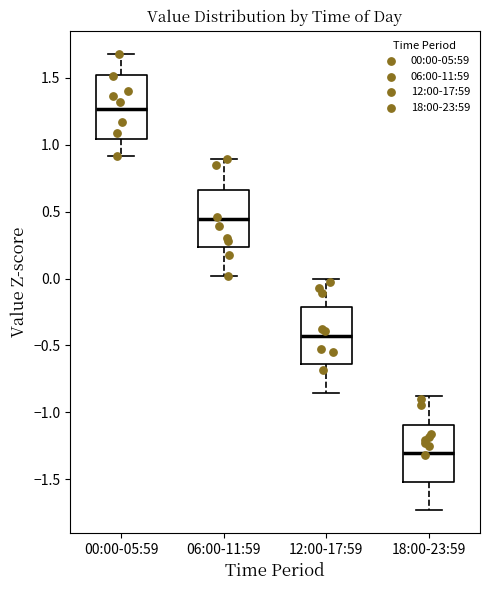

Which box has the highest median line?

00:00-05:59